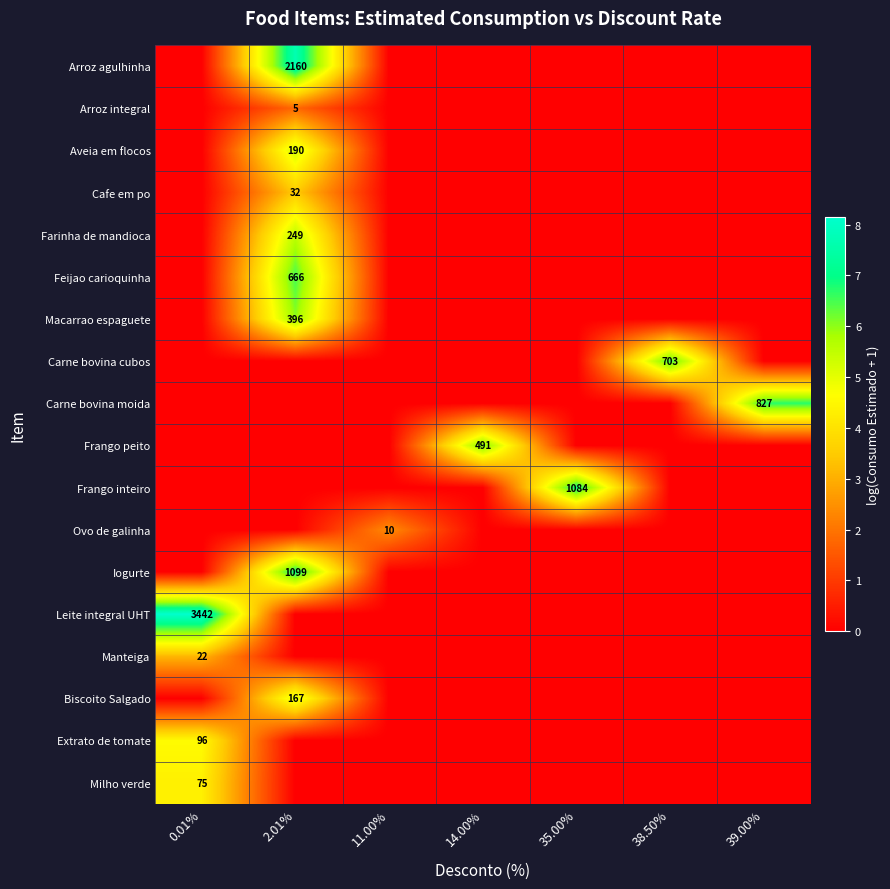

Which series changed the most between 2.01% and 14.00%?

row_0